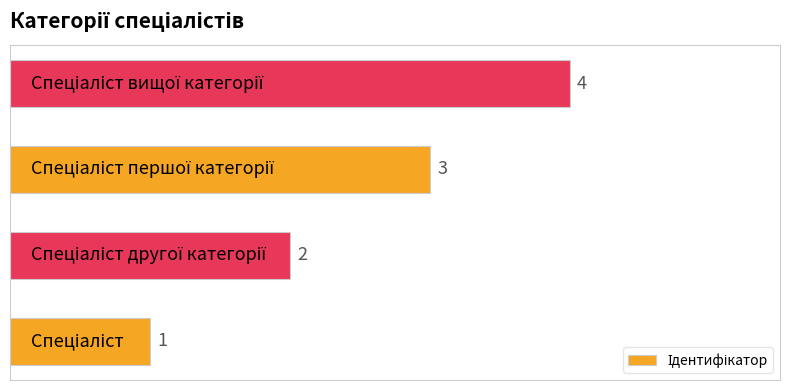

Count the values in the range 2 to 4.

3